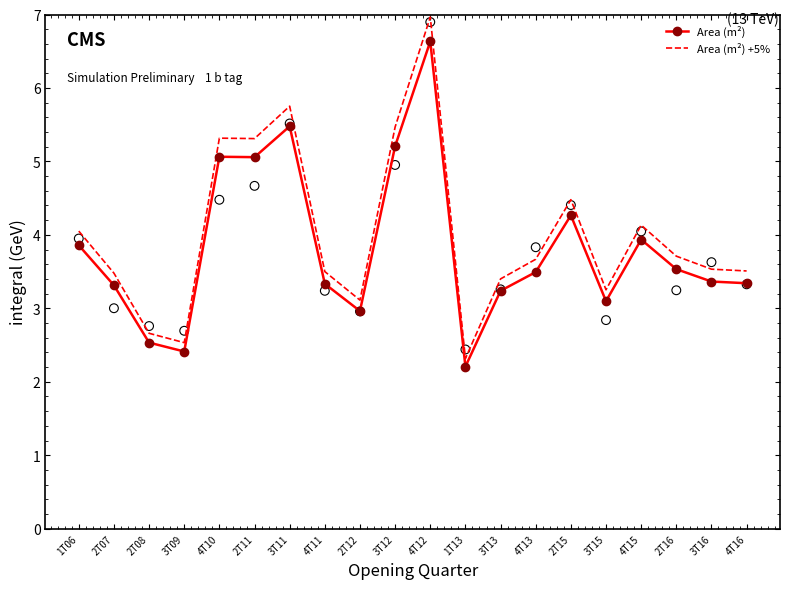

Which series contains the highest Y value?

Area (m²) +5%